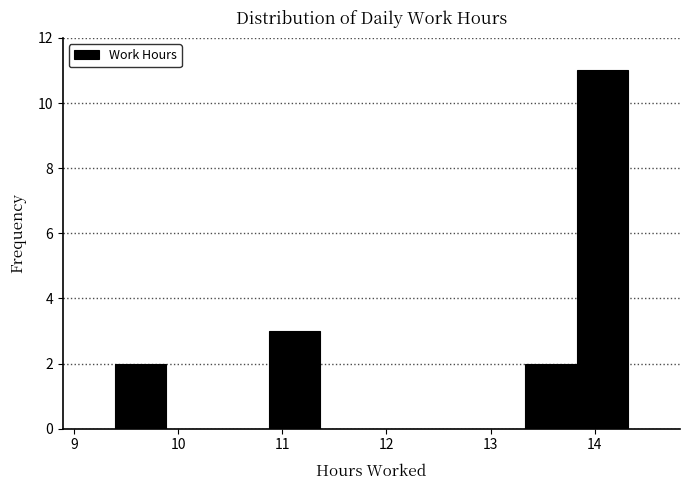

Reading left to right, transcribe this chart: for each bar, give the range it covers on the x-axis and its height. Neither the bar edges nor the heights are printed on the chart, so give them approximately, as read against the axes.

9.4 to 9.9: 2
9.9 to 10.4: 0
10.4 to 10.9: 0
10.9 to 11.4: 3
11.4 to 11.9: 0
11.9 to 12.3: 0
12.3 to 12.8: 0
12.8 to 13.3: 0
13.3 to 13.8: 2
13.8 to 14.3: 11